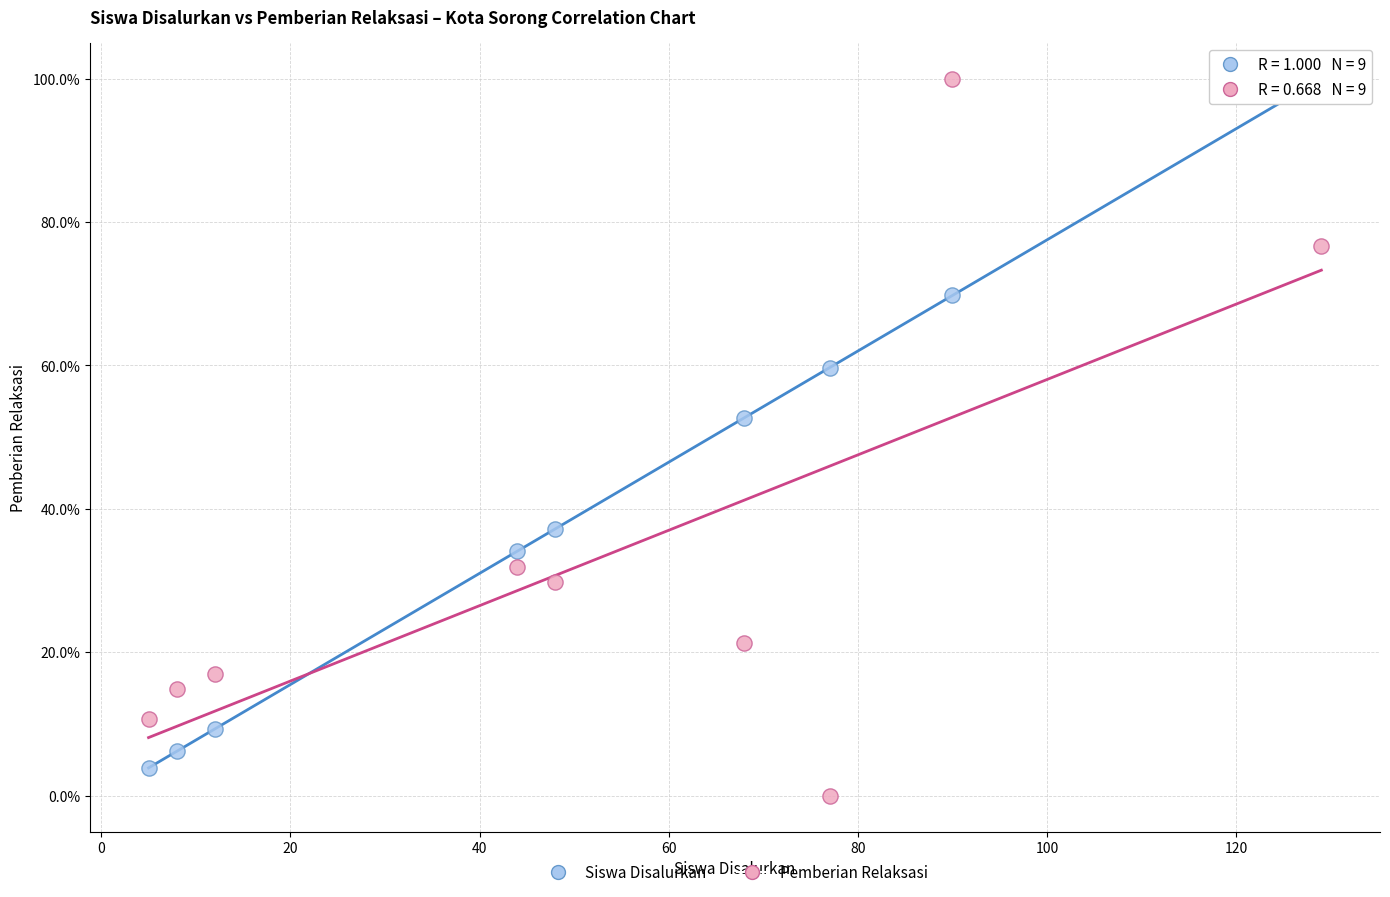

What are all the series names shown in the legend?

Siswa Disalurkan, Pemberian Relaksasi